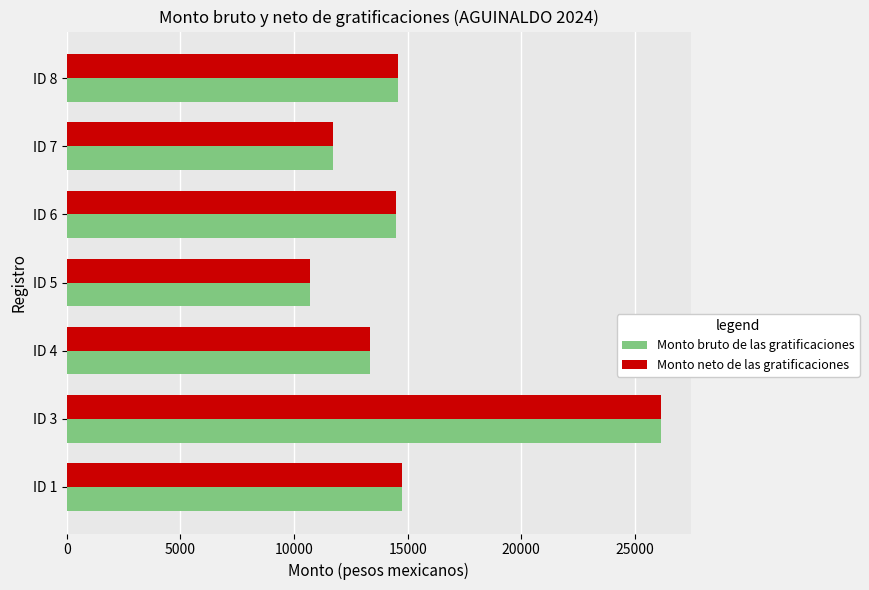

At which category is the sum across all series the highest?

ID 3